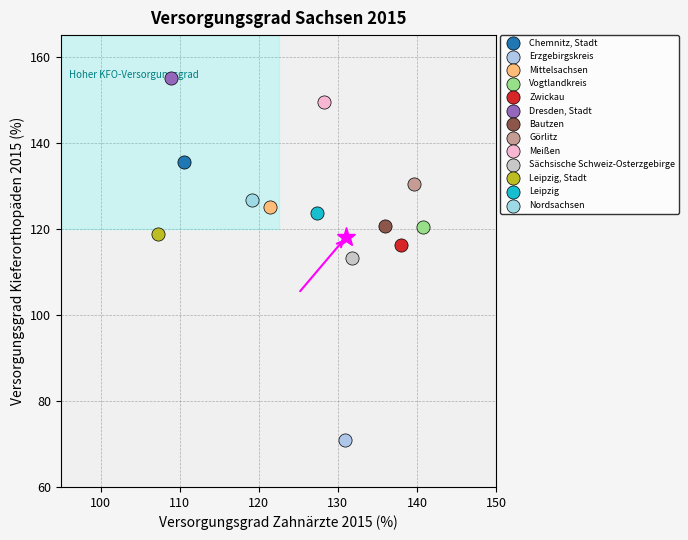

Which series contains the highest Y value?

Dresden, Stadt